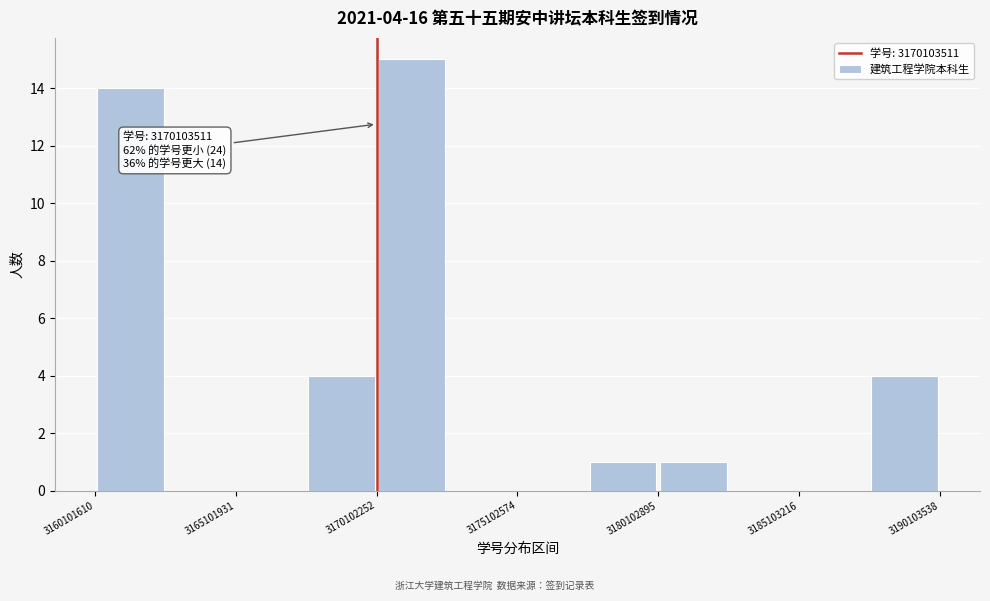

Around what value on the x-axis is the tallest bar? Give the approximate position of its centre, as read against the axis.

3171000000